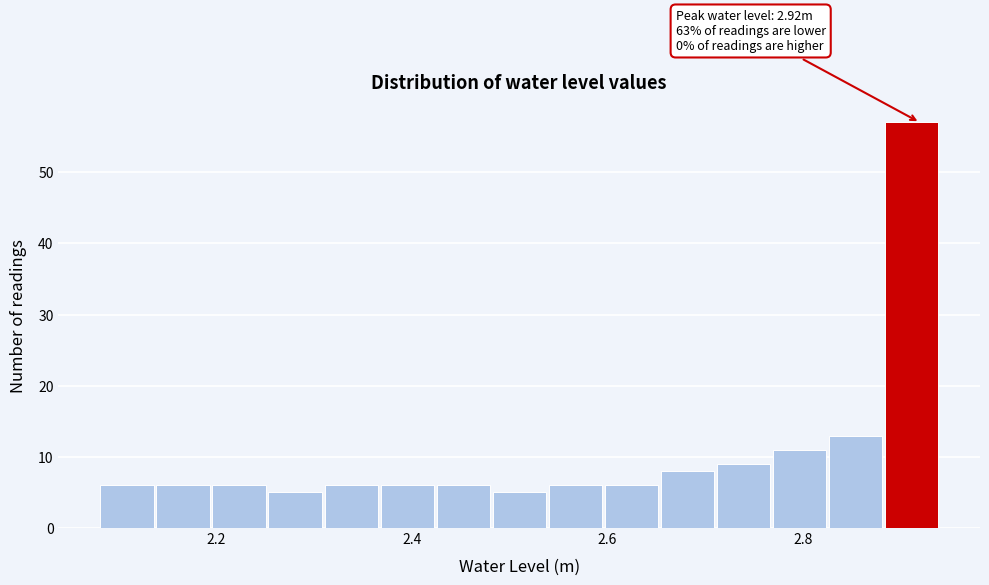

Around what value on the x-axis is the tallest bar? Give the approximate position of its centre, as read against the axis.

2.92